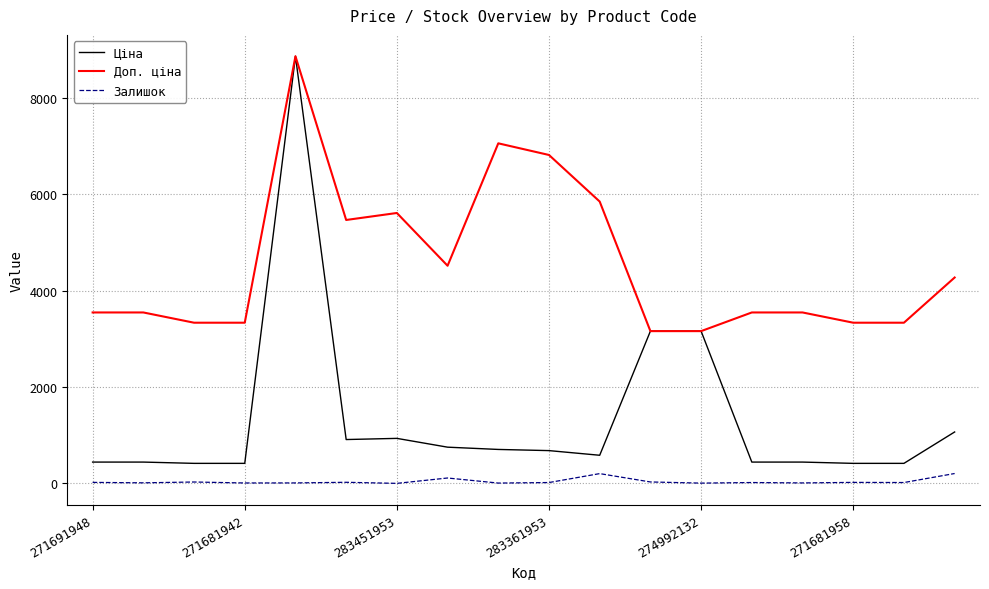

What is the maximum value for Залишок?

206.0